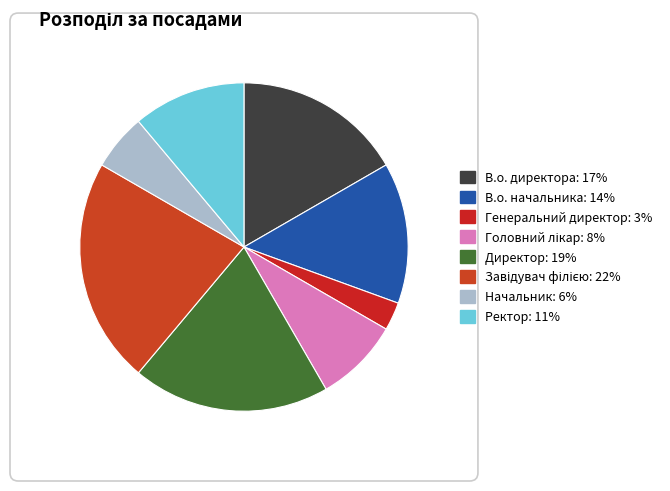

How many slices are in this pie chart?

8